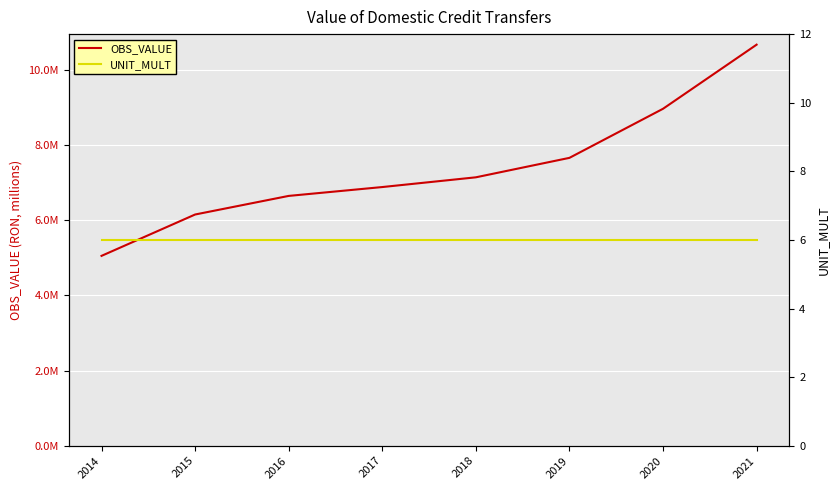

Is this an area chart (filled region under the line)?

No